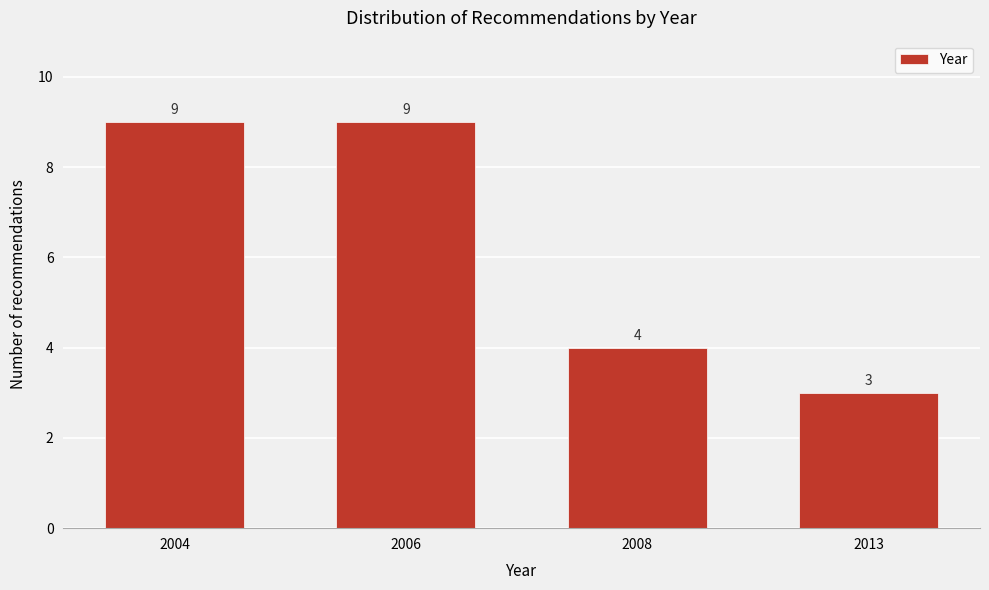

Reading left to right, list all the values displayed in this chart.

9	9	4	3